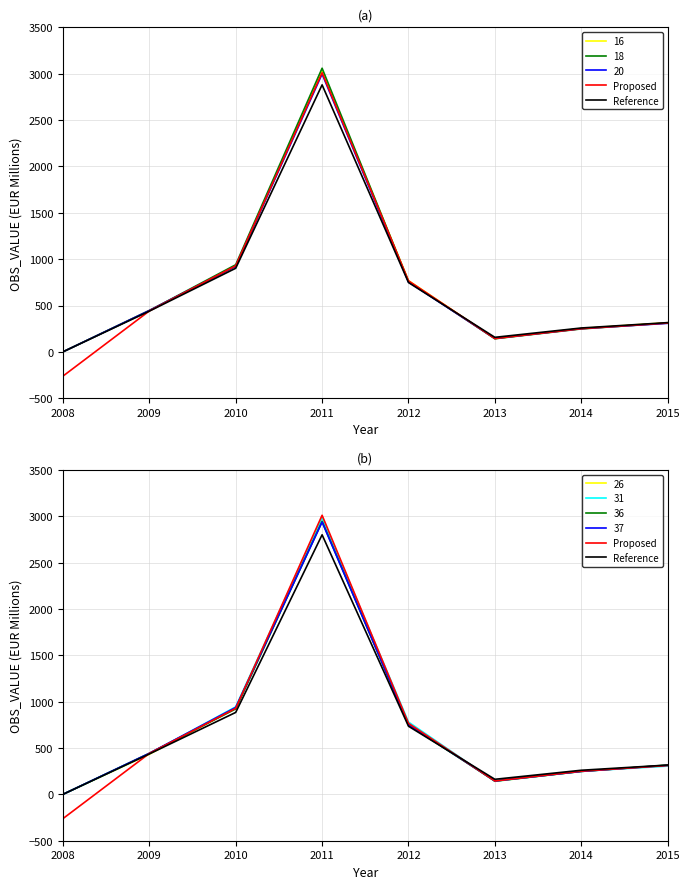

What is the value of the Proposed point at the 2nd from the left?

441.0